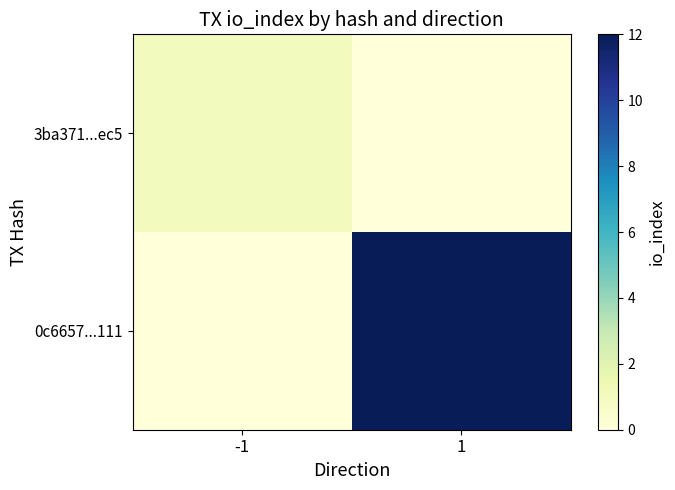

Rank the series at -1 from highest to lowest value.

3ba371...ec5, 0c6657...111